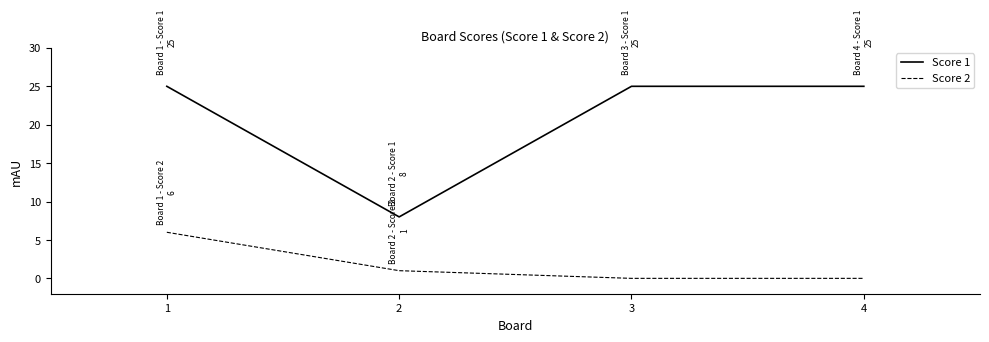

At how many categories does at least one series exceed 5?

4